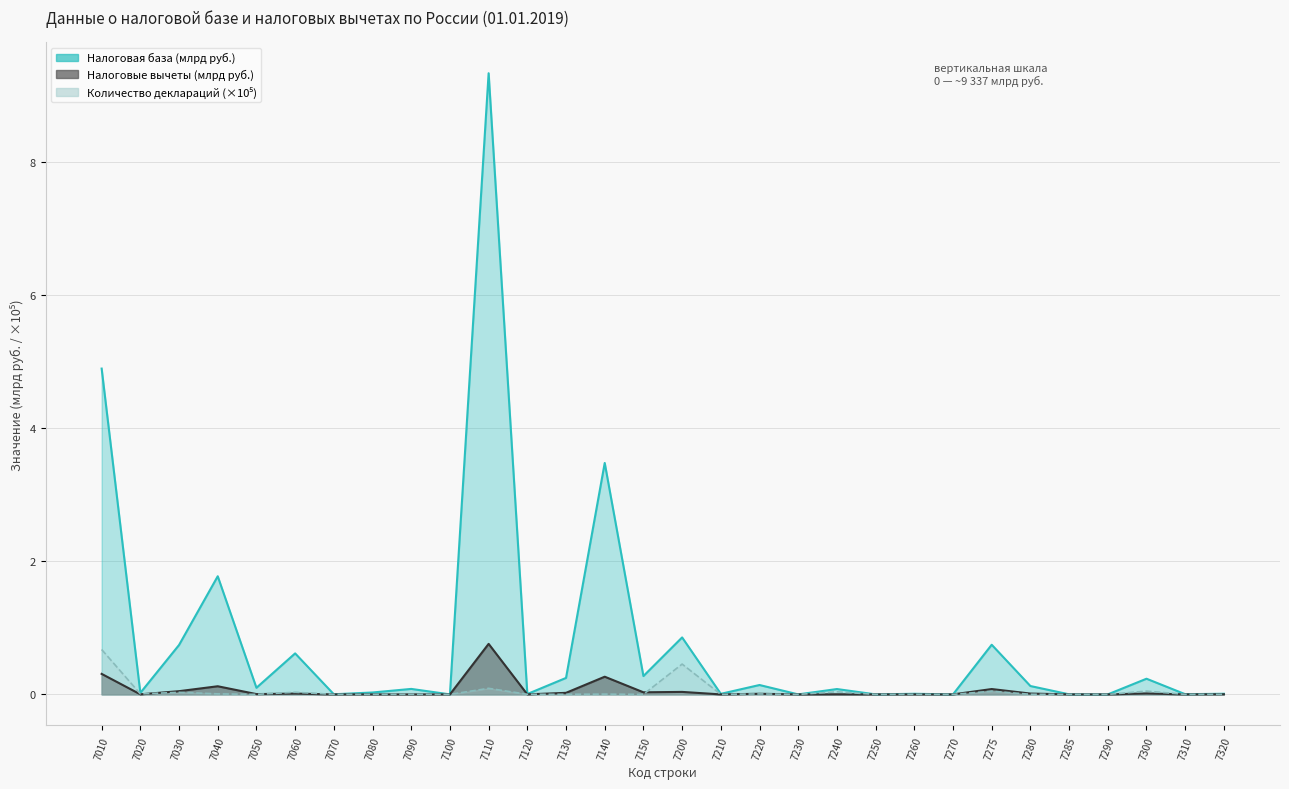

True or false: Количество деклараций has a value of 0.1 at 7275.

False